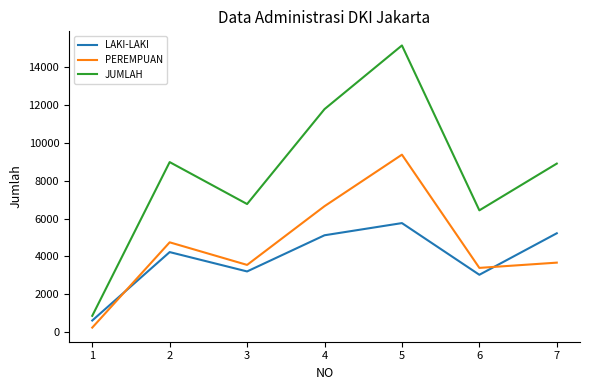

What is the average value of the PEREMPUAN series?

4519